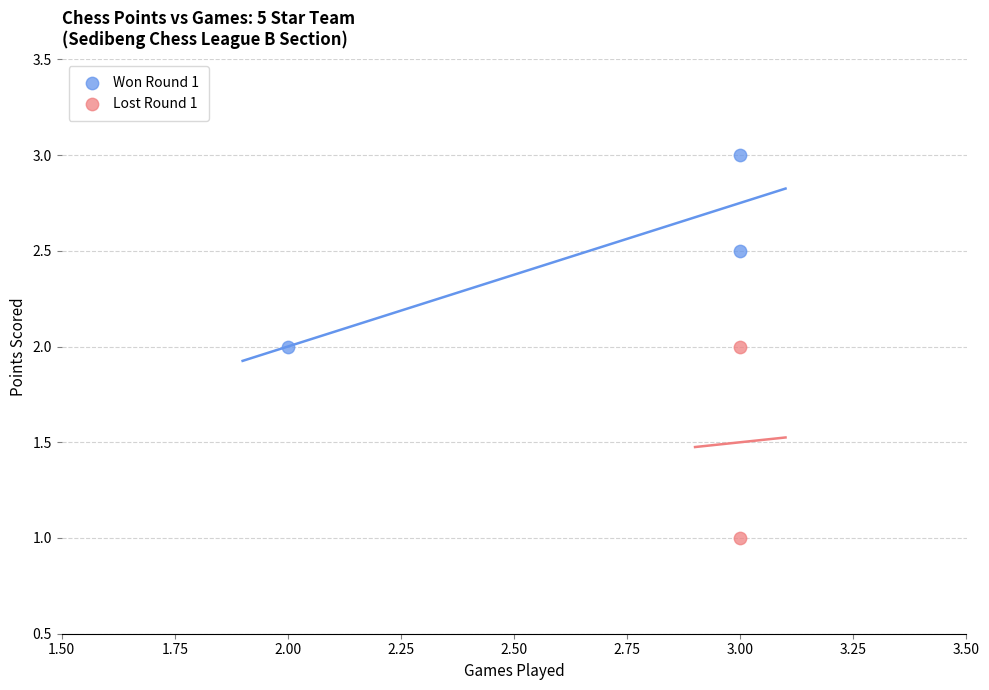

Which series contains the highest Y value?

Won Round 1